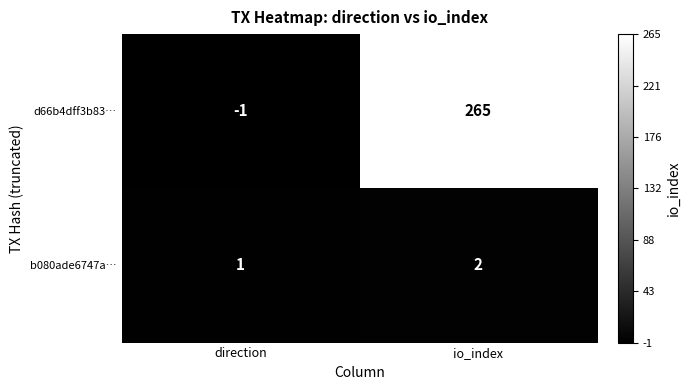

Which series has the largest total across all categories?

d66b4dff3b83…